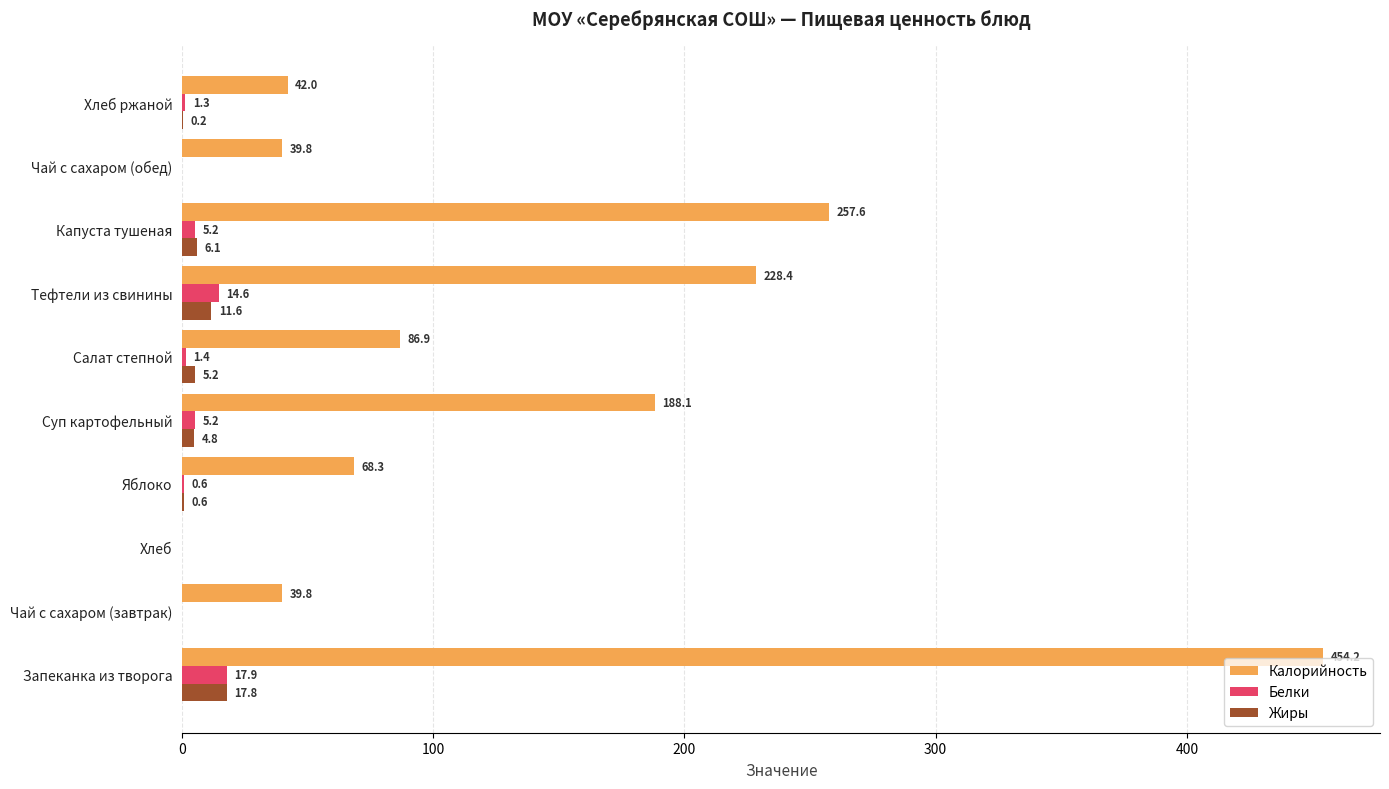

Which series has the largest total across all categories?

Калорийность